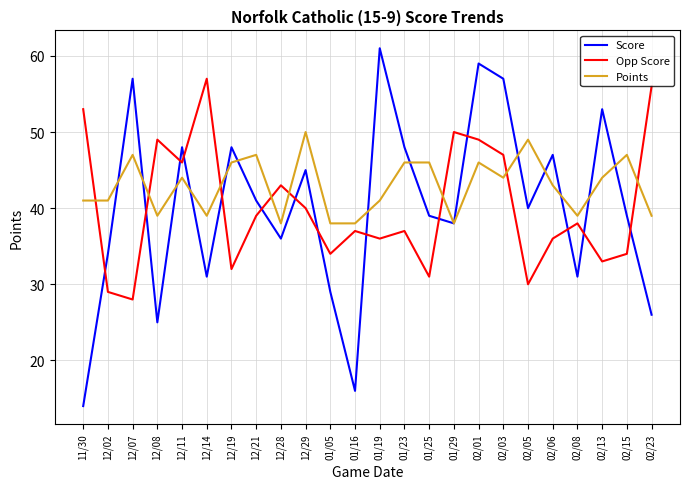

What position from the right is 12/02?

23